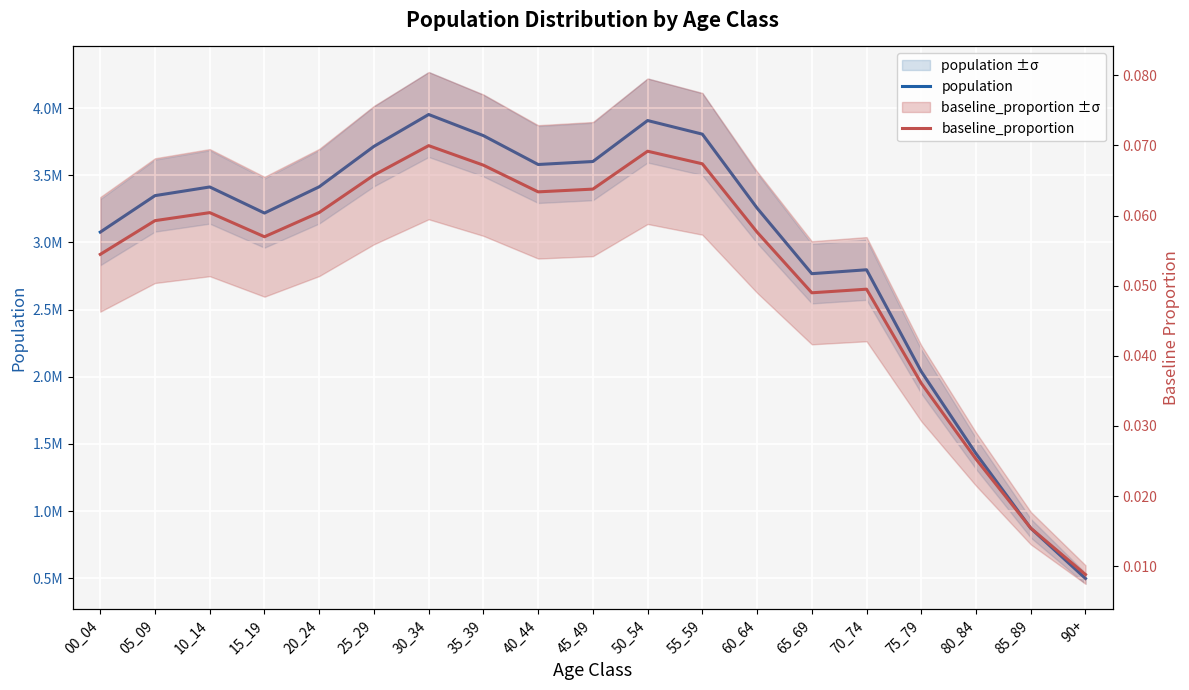

Reading left to right, list all the values displayed in this chart.

population: 00_04=3077000.0	05_09=3348600.0	10_14=3413100.0	15_19=3218900.0	20_24=3414400.0	25_29=3715400.0	30_34=3952600.0	35_39=3795400.0	40_44=3580400.0	45_49=3602600.0	50_54=3907700.0	55_59=3806300.0	60_64=3256100.0	65_69=2767500.0	70_74=2796600.0	75_79=2038800.0	80_84=1427900.0	85_89=872200.0	90+=498200.0
baseline_proportion: 00_04=0.1	05_09=0.1	10_14=0.1	15_19=0.1	20_24=0.1	25_29=0.1	30_34=0.1	35_39=0.1	40_44=0.1	45_49=0.1	50_54=0.1	55_59=0.1	60_64=0.1	65_69=0.0	70_74=0.0	75_79=0.0	80_84=0.0	85_89=0.0	90+=0.0